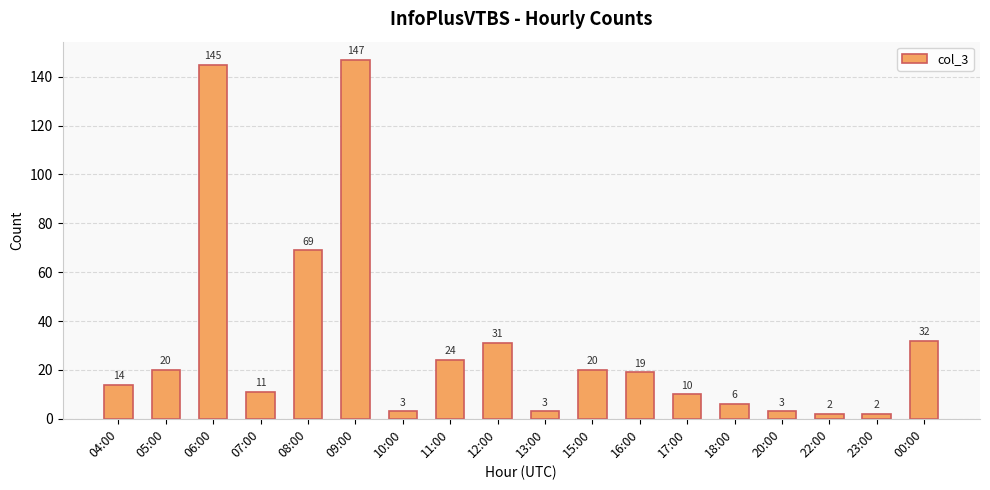

What is the approximate value at 09:00?

147